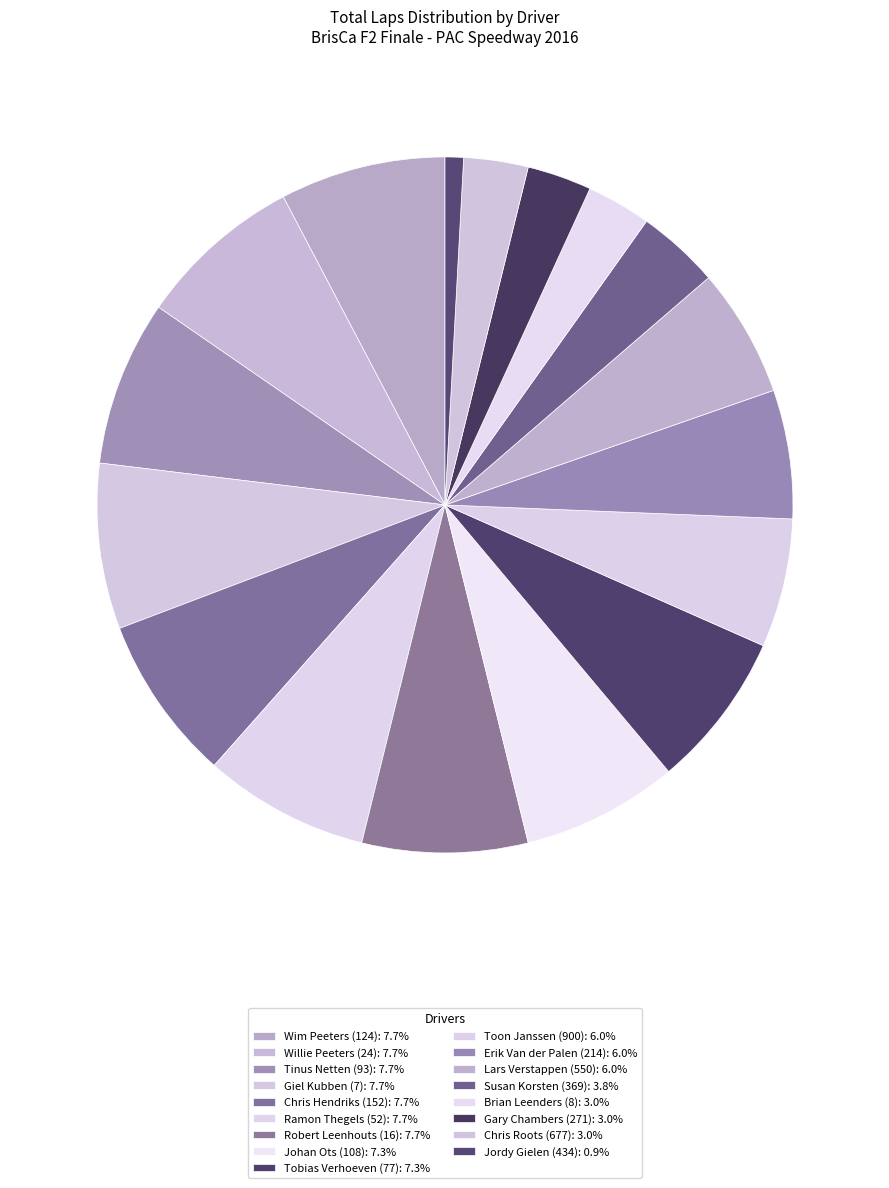

How many slices are in this pie chart?

17